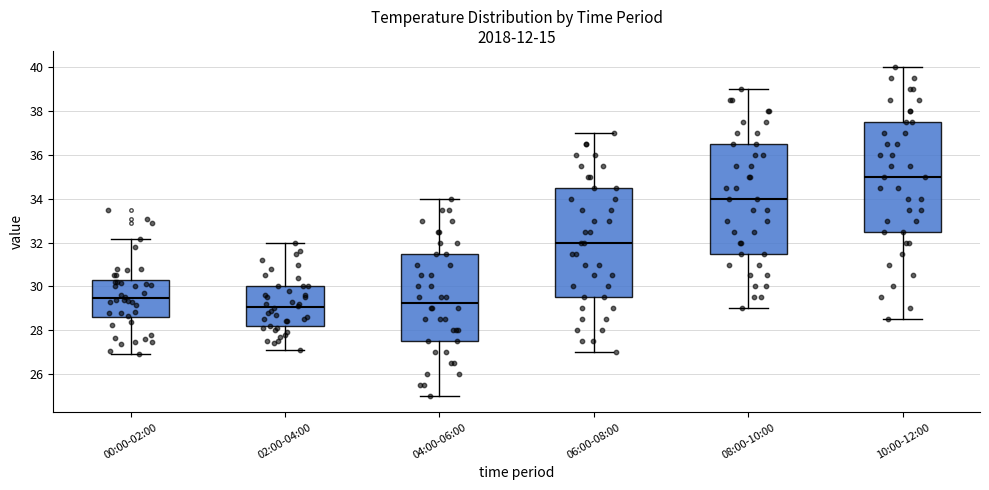

Reading left to right, transcribe this box plot: for each box, give where its median line is, the range the box spans, and where its two whiskers end, as read against the y-axis. The values are not printed on the chart, so give them approximately, as read against the axis.

00:00-02:00: median 29.4, box 28.6 to 30.2, whiskers 27.0 to 32.2
02:00-04:00: median 29.0, box 28.2 to 30.0, whiskers 27.2 to 32.0
04:00-06:00: median 29.2, box 27.6 to 31.6, whiskers 25.0 to 34.0
06:00-08:00: median 32.0, box 29.6 to 34.6, whiskers 27.0 to 37.0
08:00-10:00: median 34.0, box 31.6 to 36.6, whiskers 29.0 to 39.0
10:00-12:00: median 35.0, box 32.6 to 37.6, whiskers 28.6 to 40.0